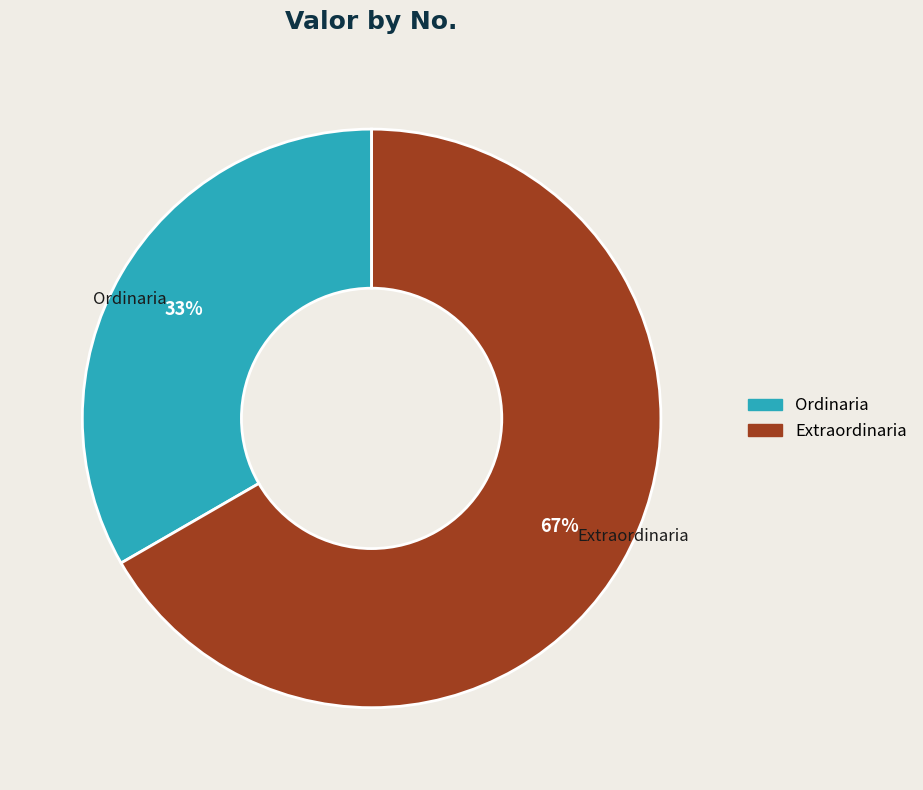

Does Extraordinaria account for over 50% of the chart?

Yes